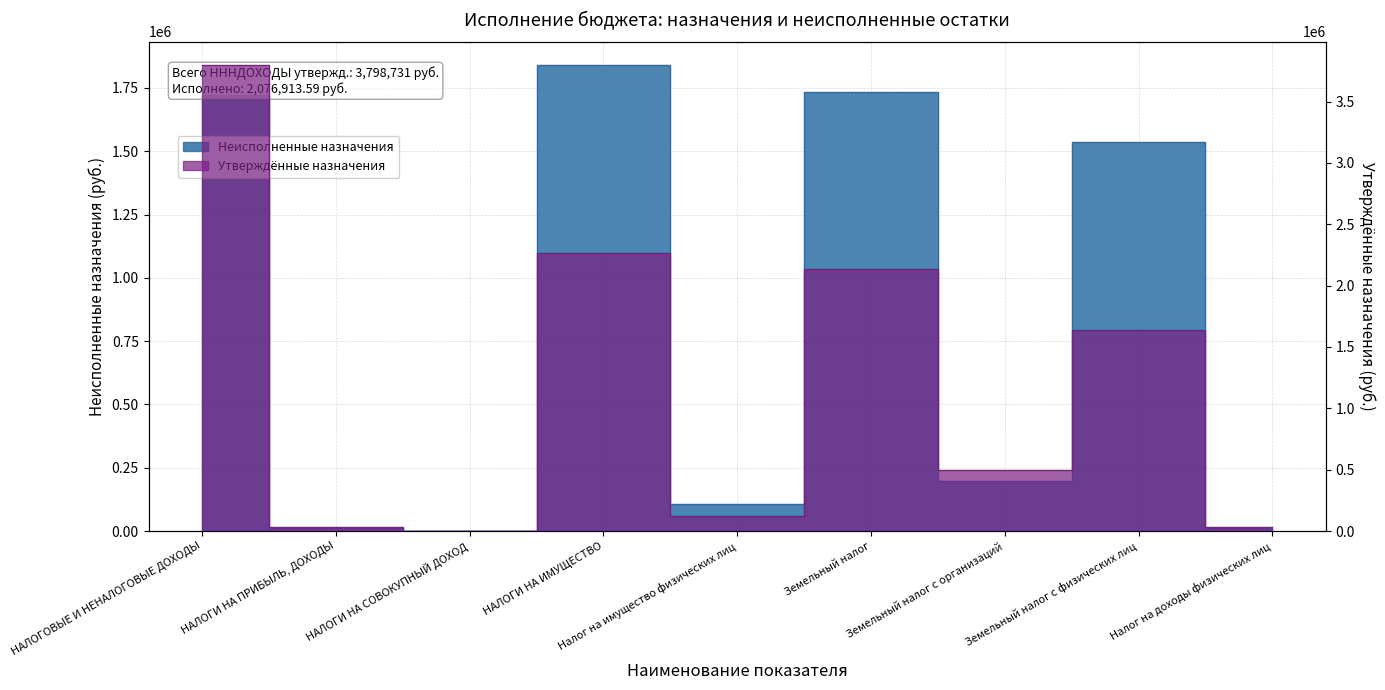

How many series are shown in this chart?

2